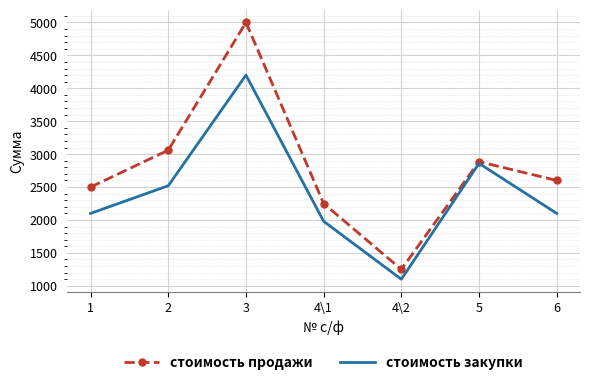

Between 1 and 5, which series saw the biggest shift?

стоимость закупки